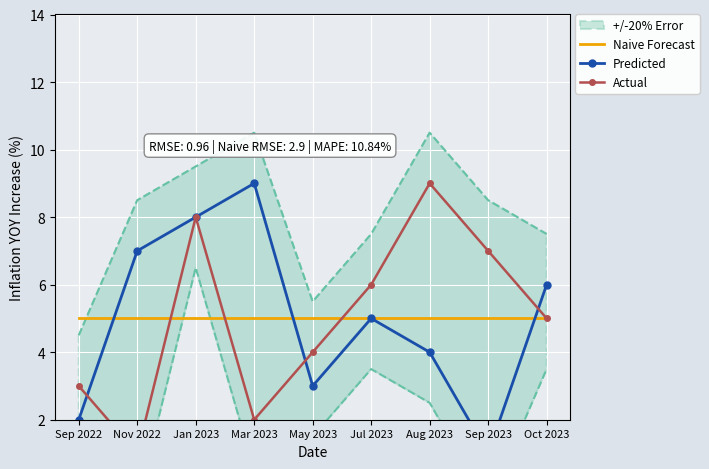

What is the smallest value displayed?

1